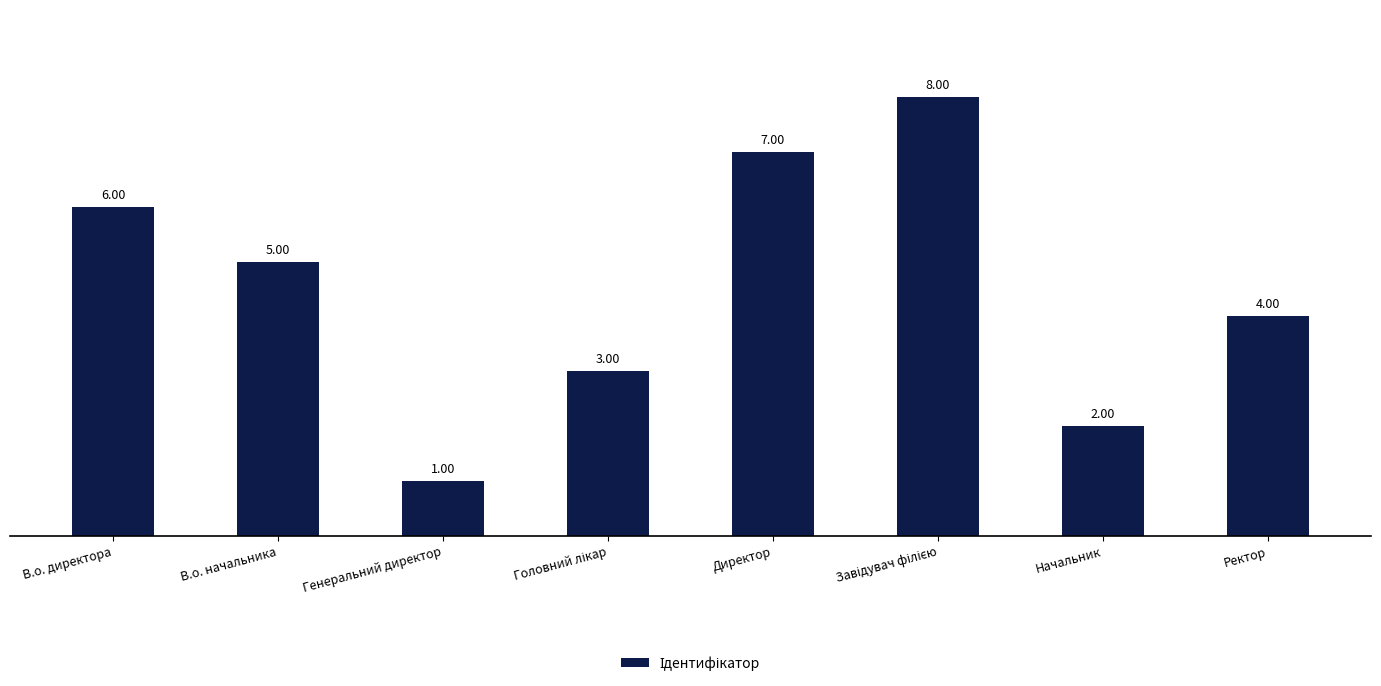

Reading right to left, list all the values displayed in this chart.

4	2	8	7	3	1	5	6